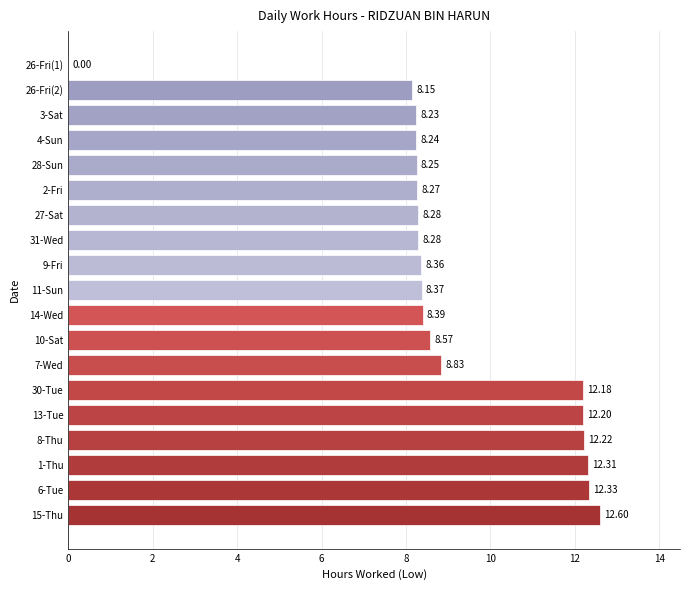

What is the sum of the values at 30-Tue and 28-Sun?

20.4